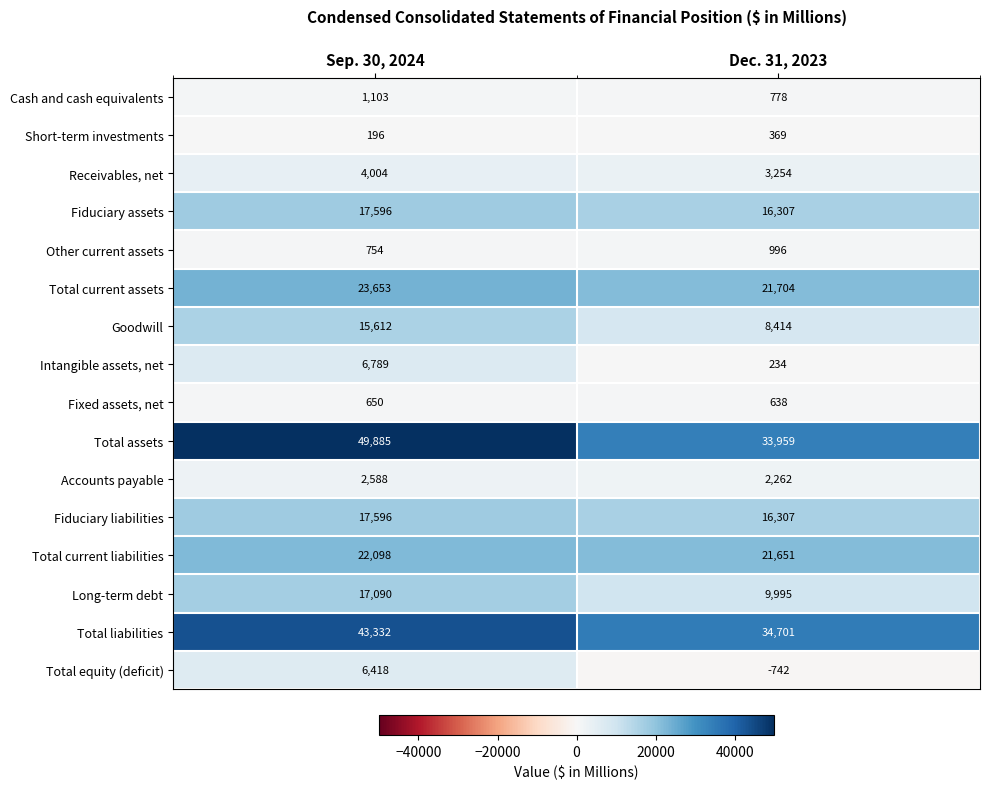

Is the value of Fixed assets, net at Sep. 30, 2024 greater than the value of Long-term debt at Sep. 30, 2024?

No